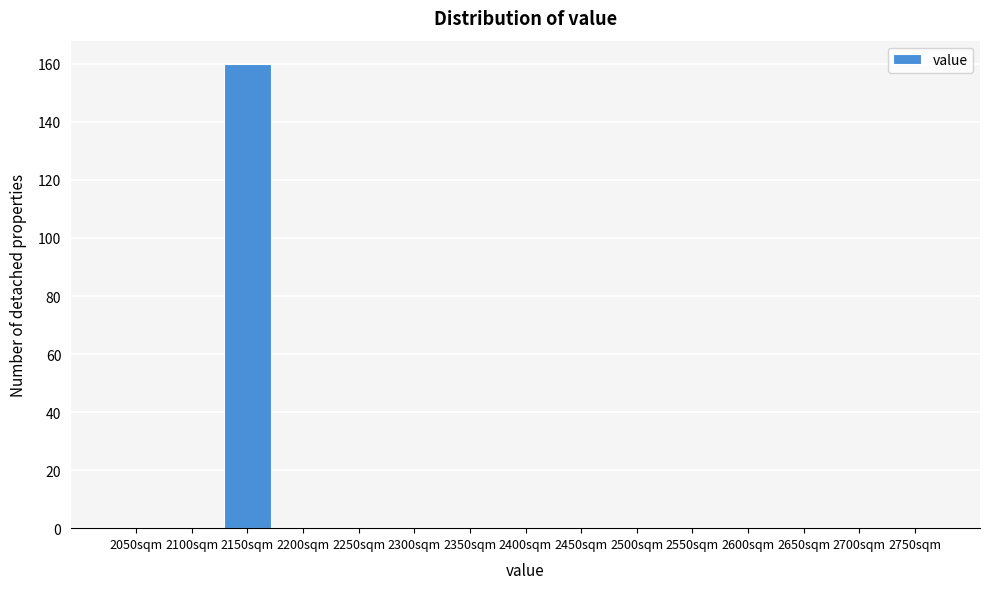

Reading left to right, extract all data points from this chart.

2050sqm=0	2100sqm=0	2150sqm=160	2200sqm=0	2250sqm=0	2300sqm=0	2350sqm=0	2400sqm=0	2450sqm=0	2500sqm=0	2550sqm=0	2600sqm=0	2650sqm=0	2700sqm=0	2750sqm=0